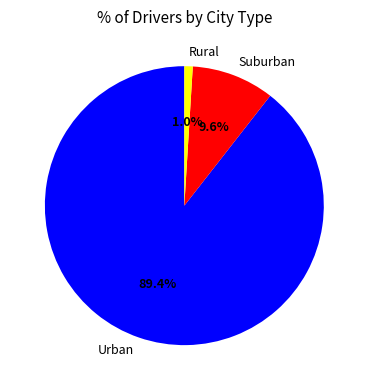

Combined, do Urban and Suburban account for over 50%?

Yes